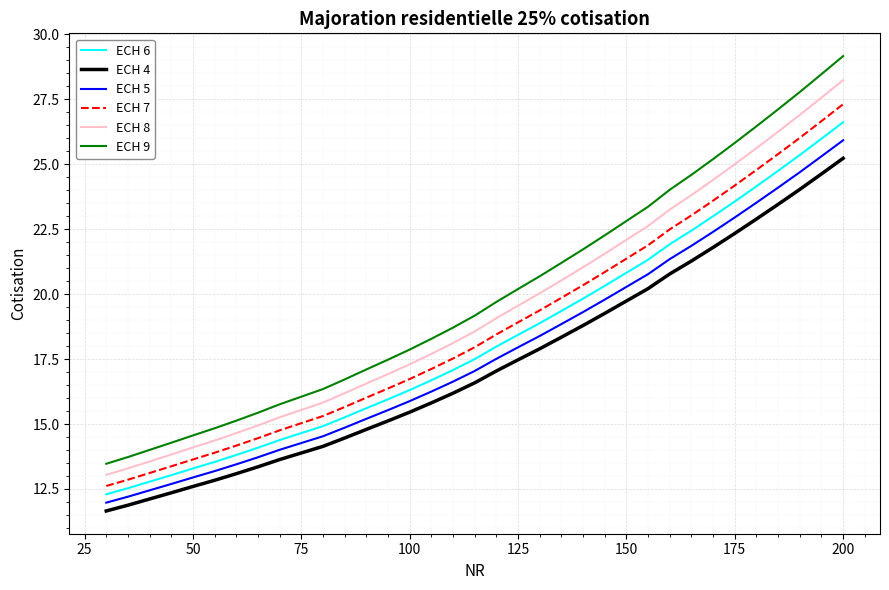

Reading left to right, what are all the values shown in this chart?

ECH 6: 12.3	12.5	12.8	13.0	13.3	13.5	13.8	14.1	14.4	14.7	14.9	15.3	15.6	16.0	16.3	16.7	17.1	17.5	18.0	18.4	18.9	19.4	19.8	20.3	20.8	21.3	21.9	22.4	23.0	23.6	24.2	24.7	25.4	26.0	26.6
ECH 4: 11.7	11.9	12.1	12.4	12.6	12.8	13.1	13.4	13.6	13.9	14.1	14.5	14.8	15.1	15.5	15.8	16.2	16.6	17.0	17.5	17.9	18.3	18.8	19.3	19.7	20.2	20.8	21.3	21.8	22.3	22.9	23.5	24.0	24.6	25.2
ECH 5: 12.0	12.2	12.4	12.7	12.9	13.2	13.4	13.7	14.0	14.3	14.5	14.9	15.2	15.5	15.9	16.2	16.6	17.0	17.5	18.0	18.4	18.8	19.3	19.8	20.3	20.8	21.3	21.9	22.4	23.0	23.5	24.1	24.7	25.3	25.9
ECH 7: 12.6	12.9	13.1	13.4	13.6	13.9	14.2	14.5	14.8	15.0	15.3	15.7	16.0	16.4	16.7	17.1	17.5	18.0	18.4	18.9	19.4	19.9	20.3	20.8	21.4	21.9	22.5	23.0	23.6	24.2	24.8	25.4	26.0	26.7	27.3
ECH 8: 13.0	13.3	13.6	13.8	14.1	14.4	14.6	14.9	15.3	15.5	15.8	16.2	16.6	16.9	17.3	17.7	18.1	18.6	19.1	19.6	20.0	20.5	21.0	21.6	22.1	22.6	23.3	23.8	24.4	25.0	25.6	26.3	26.9	27.6	28.2
ECH 9: 13.5	13.7	14.0	14.3	14.6	14.8	15.1	15.4	15.8	16.1	16.3	16.7	17.1	17.5	17.9	18.3	18.7	19.2	19.7	20.2	20.7	21.2	21.7	22.3	22.8	23.4	24.0	24.6	25.2	25.8	26.5	27.1	27.8	28.5	29.2